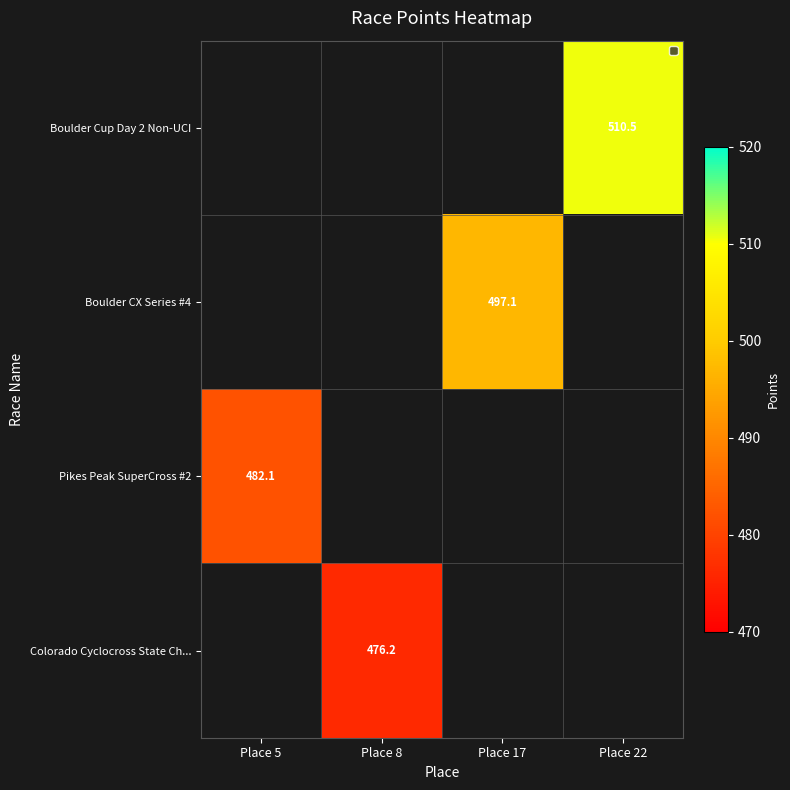

How many data points does each series have?

4